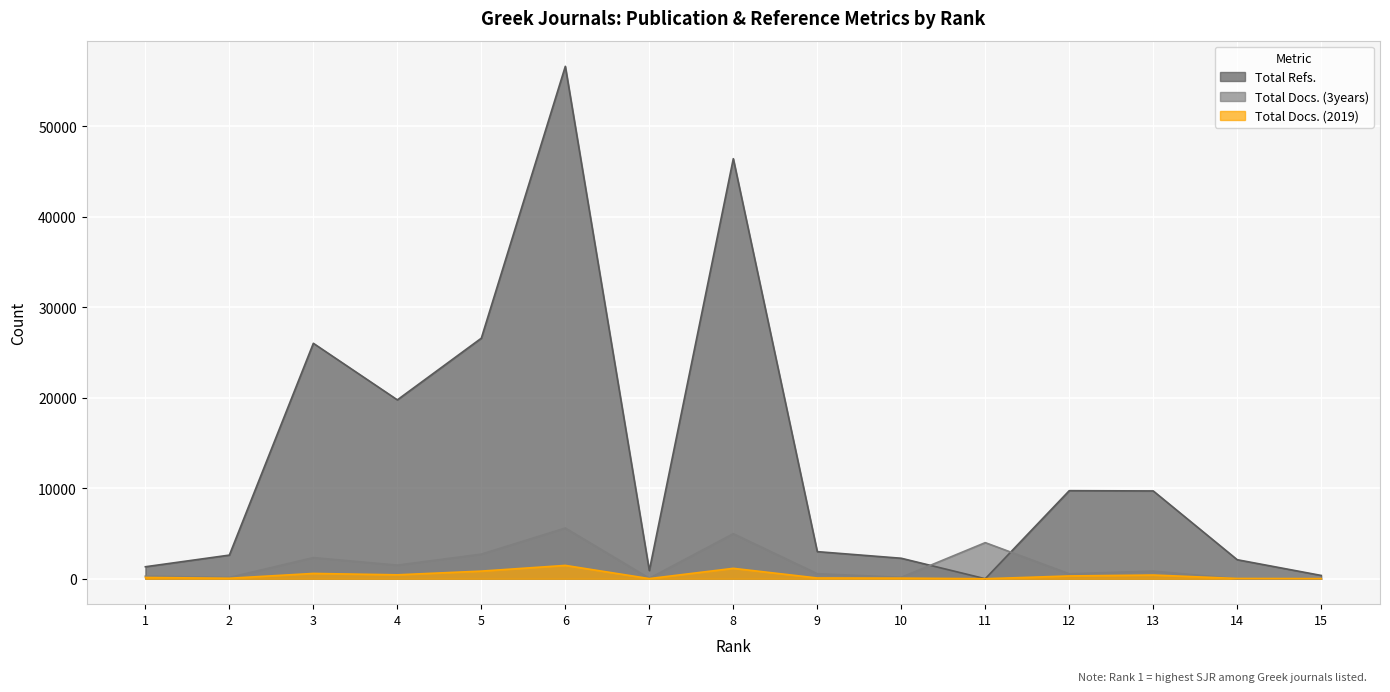

In Total Docs. (2019), how many points are higher than both neighbors (excluding endpoints)?

4